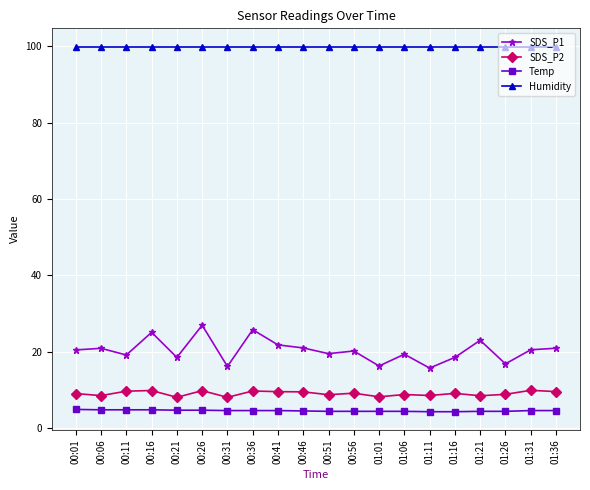

True or false: SDS_P1 has a value of 16.1 at 00:31.

True